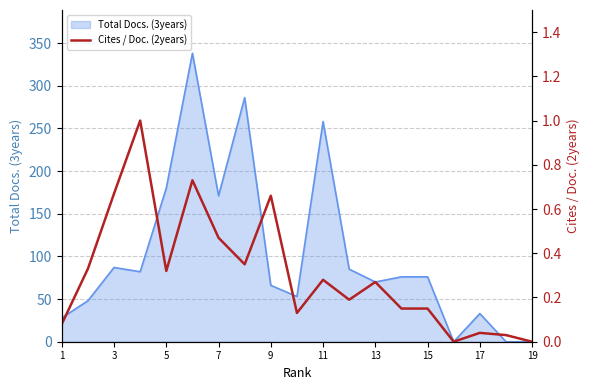

How many lines are shown in the chart?

1